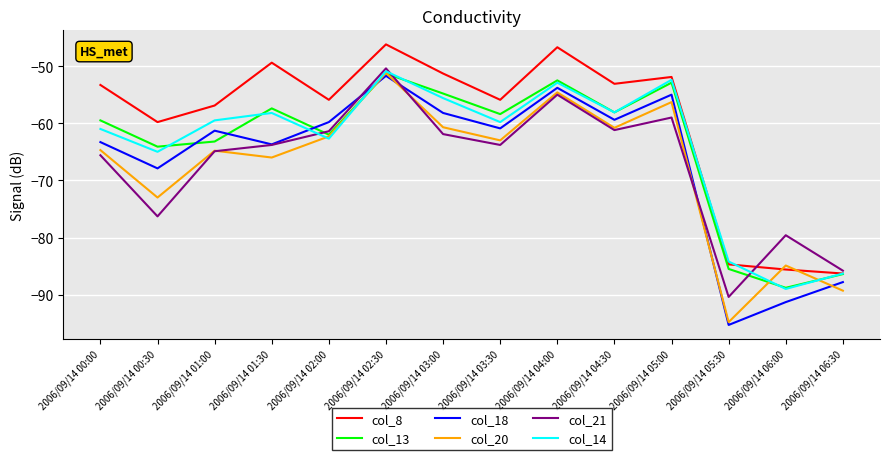

At which label is col_13 closest to -70?

2006/09/14 00:30